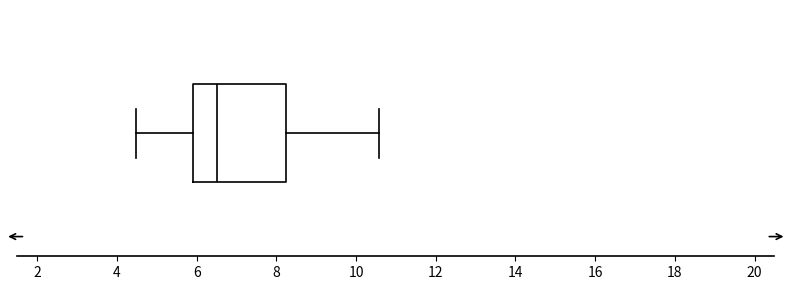

Where is the right edge of the box on the x-axis? The values are not printed on the chart, so give them approximately, as read against the axis.

8.2